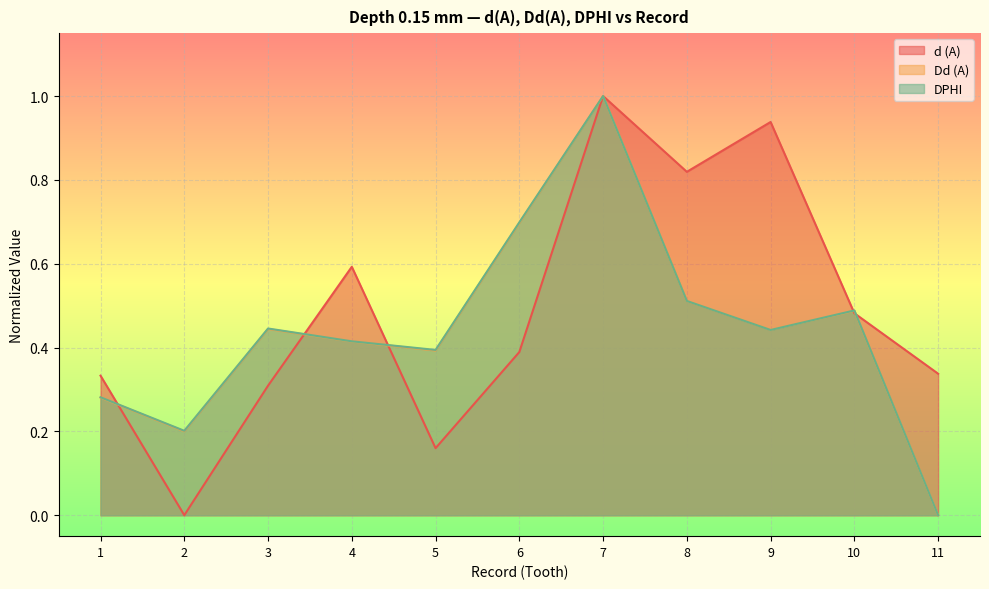

What is the sum of the d (A) values at 11 and 2?

0.3